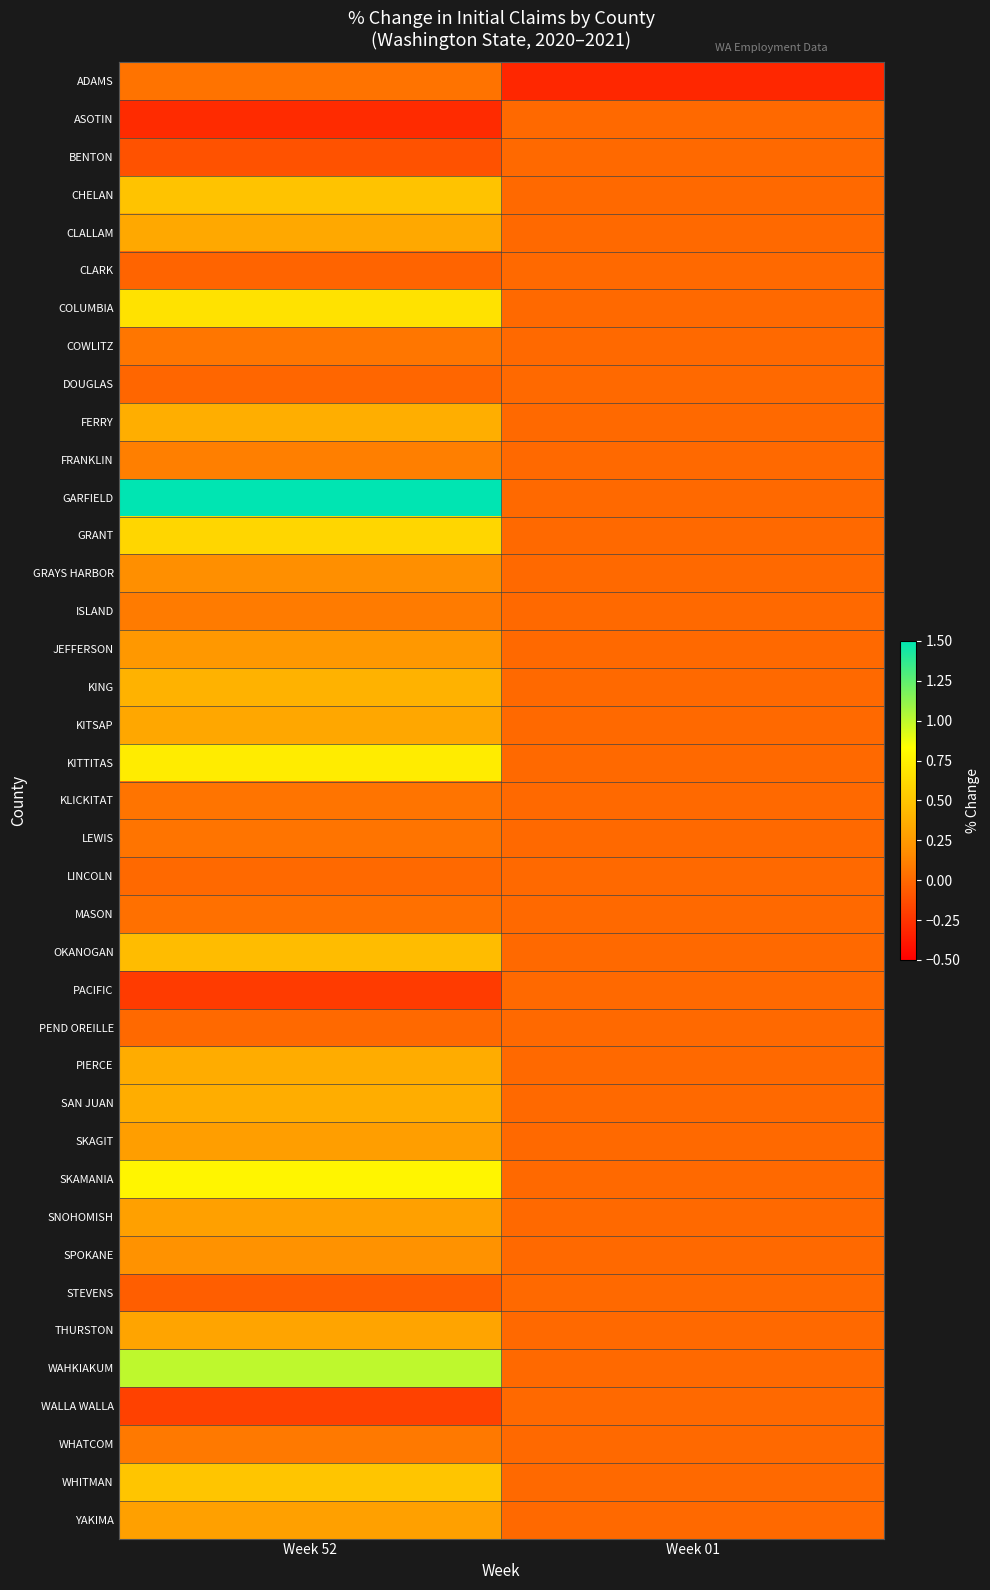

Reading left to right, transcribe all the data shown in this chart.

ADAMS: Week 52=0.0	Week 01=-0.3
ASOTIN: Week 52=-0.3	Week 01=0.0
BENTON: Week 52=-0.1	Week 01=0.0
CHELAN: Week 52=0.5	Week 01=0.0
CLALLAM: Week 52=0.3	Week 01=0.0
CLARK: Week 52=-0.0	Week 01=0.0
COLUMBIA: Week 52=0.7	Week 01=0.0
COWLITZ: Week 52=0.1	Week 01=0.0
DOUGLAS: Week 52=-0.0	Week 01=0.0
FERRY: Week 52=0.4	Week 01=0.0
FRANKLIN: Week 52=0.1	Week 01=0.0
GARFIELD: Week 52=2.5	Week 01=0.0
GRANT: Week 52=0.6	Week 01=0.0
GRAYS HARBOR: Week 52=0.2	Week 01=0.0
ISLAND: Week 52=0.1	Week 01=0.0
JEFFERSON: Week 52=0.2	Week 01=0.0
KING: Week 52=0.4	Week 01=0.0
KITSAP: Week 52=0.3	Week 01=0.0
KITTITAS: Week 52=0.7	Week 01=0.0
KLICKITAT: Week 52=0.1	Week 01=0.0
LEWIS: Week 52=0.1	Week 01=0.0
LINCOLN: Week 52=0.0	Week 01=0.0
MASON: Week 52=0.0	Week 01=0.0
OKANOGAN: Week 52=0.4	Week 01=0.0
PACIFIC: Week 52=-0.2	Week 01=0.0
PEND OREILLE: Week 52=0.0	Week 01=0.0
PIERCE: Week 52=0.4	Week 01=0.0
SAN JUAN: Week 52=0.4	Week 01=0.0
SKAGIT: Week 52=0.3	Week 01=0.0
SKAMANIA: Week 52=0.8	Week 01=0.0
SNOHOMISH: Week 52=0.3	Week 01=0.0
SPOKANE: Week 52=0.2	Week 01=0.0
STEVENS: Week 52=-0.0	Week 01=0.0
THURSTON: Week 52=0.3	Week 01=0.0
WAHKIAKUM: Week 52=1.0	Week 01=0.0
WALLA WALLA: Week 52=-0.2	Week 01=0.0
WHATCOM: Week 52=0.1	Week 01=0.0
WHITMAN: Week 52=0.5	Week 01=0.0
YAKIMA: Week 52=0.3	Week 01=0.0